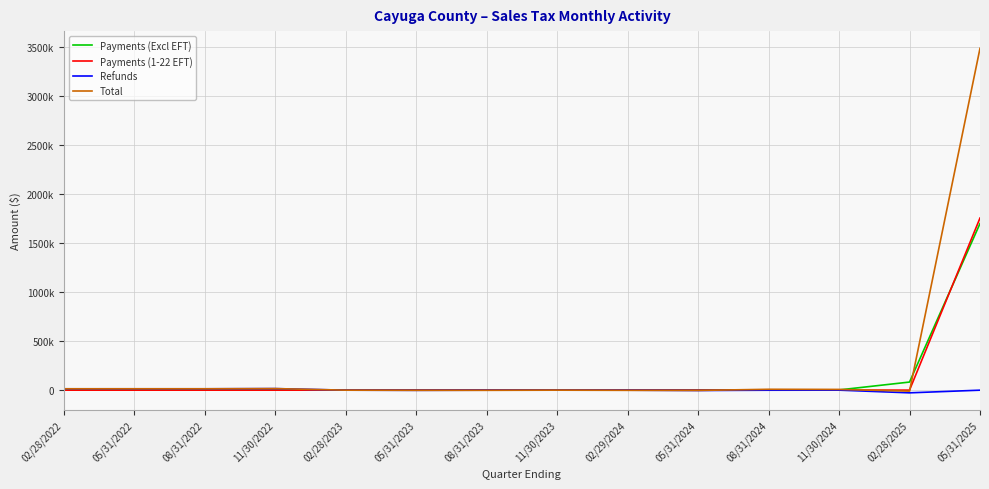

True or false: Total has a value of -4375.5 at 05/31/2024.

False